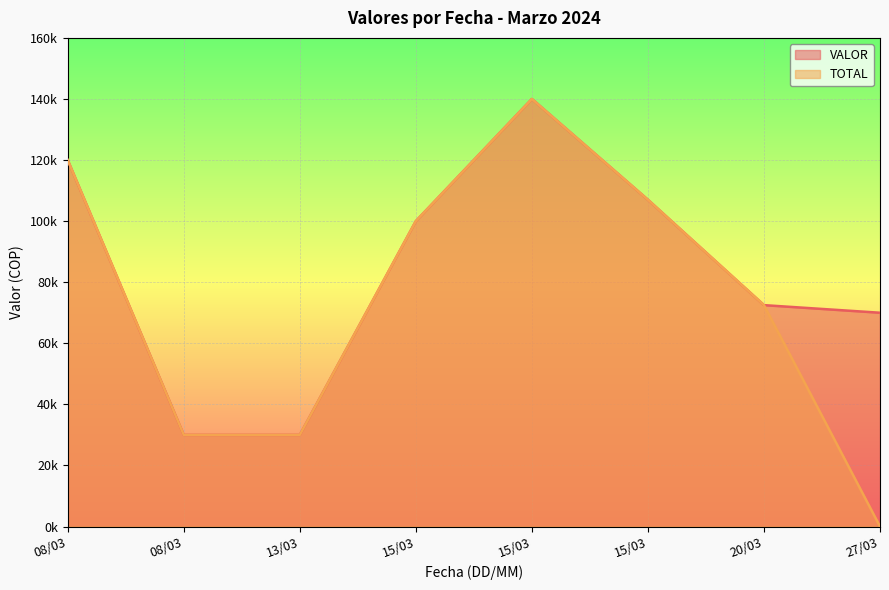

What are all the series names shown in the legend?

VALOR, TOTAL